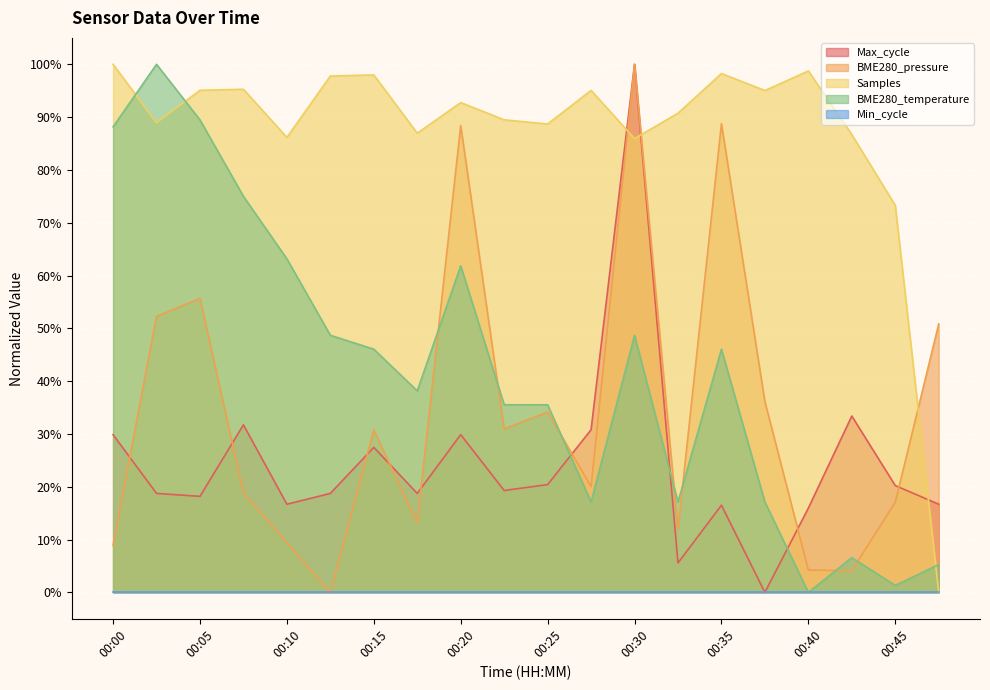

How many times do Max_cycle and BME280_pressure cross each other?

8